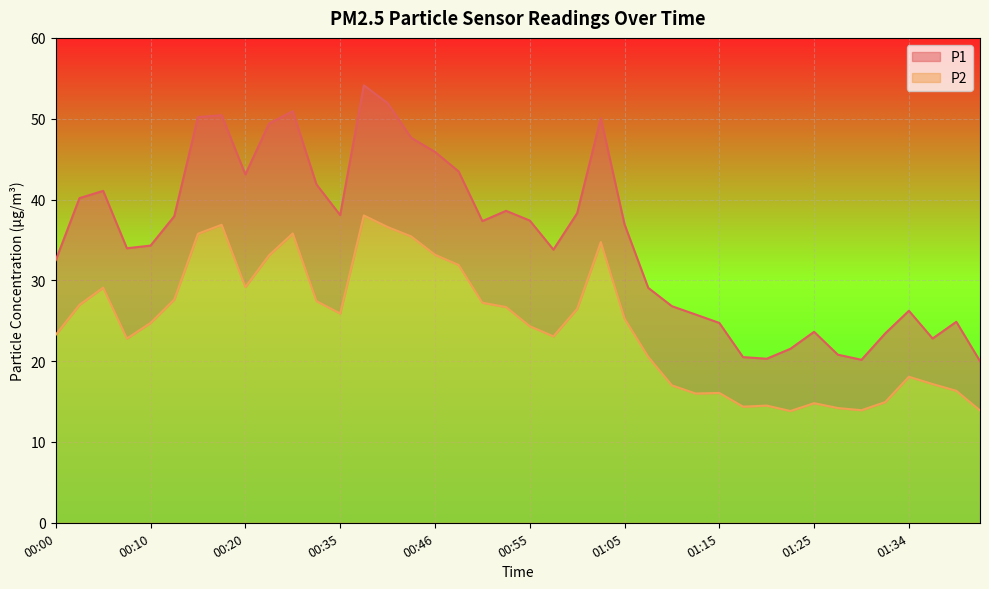

At which category does P1 reach its first local valley?

00:07